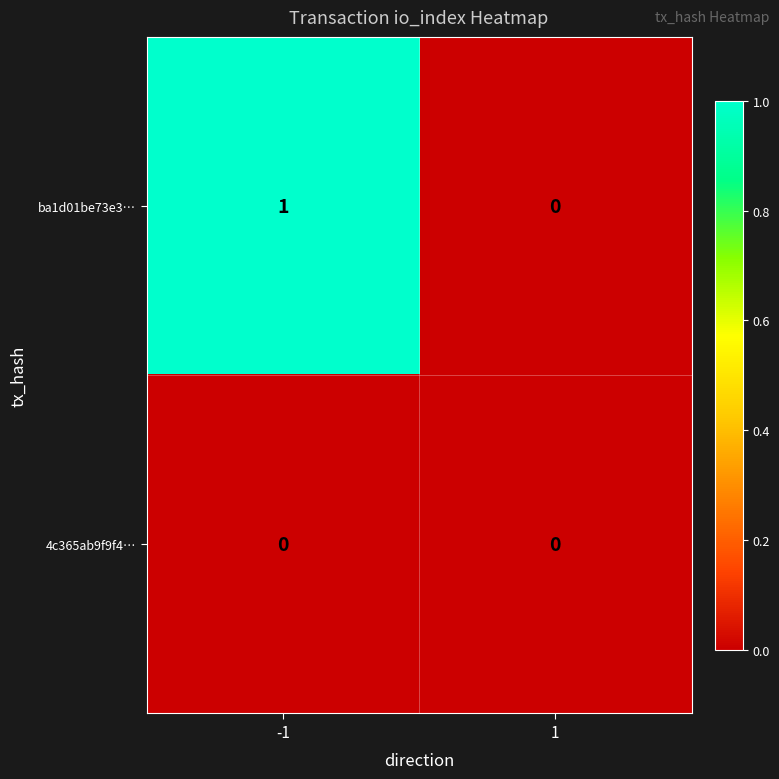

How many distinct data groups are displayed?

2